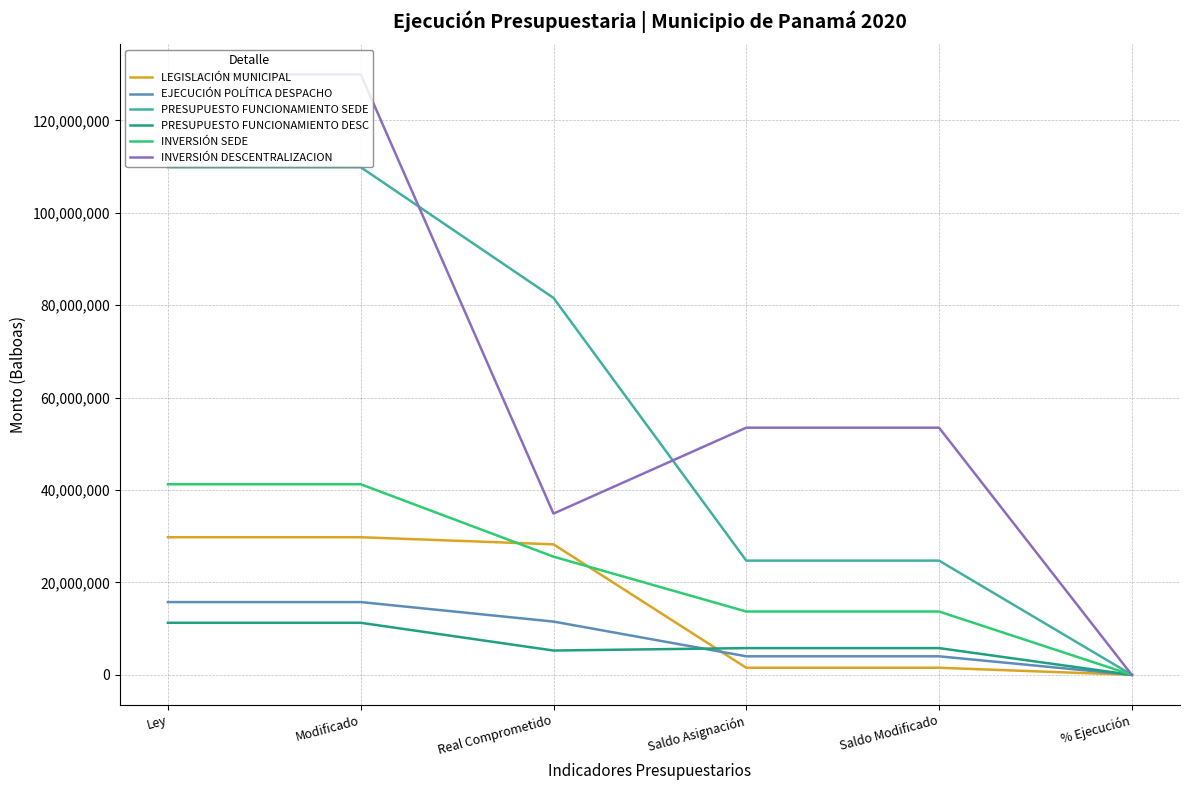

Which series has the largest total across all categories?

INVERSIÓN DESCENTRALIZACION